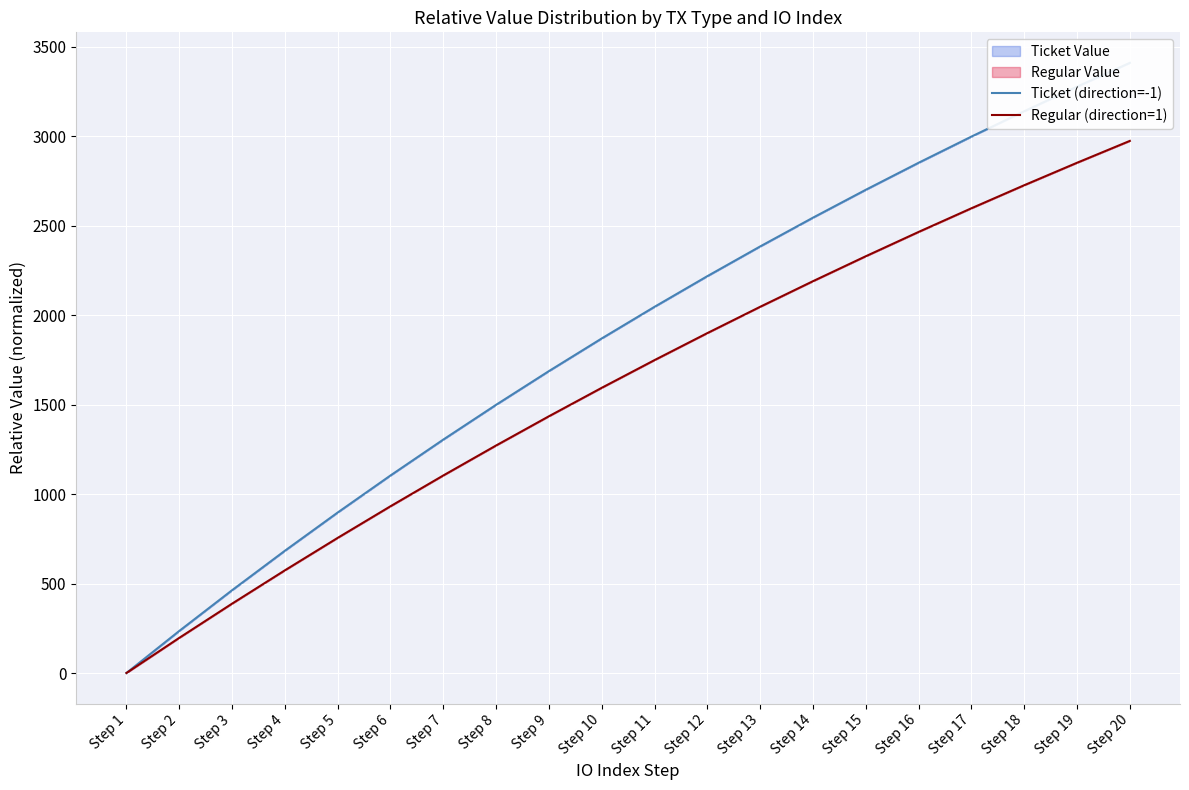

Reading left to right, transcribe all the data shown in this chart.

Ticket (direction=-1): 1.0	235.8	463.4	683.8	897.4	1104.4	1304.9	1499.2	1687.5	1869.9	2046.7	2217.9	2383.8	2544.6	2700.4	2851.3	2997.5	3139.2	3276.5	3409.5
Regular (direction=1): 1.0	197.2	388.3	574.5	755.8	932.4	1104.4	1272.0	1435.2	1594.1	1749.0	1899.8	2046.7	2189.7	2329.1	2464.8	2597.1	2725.8	2851.3	2973.5